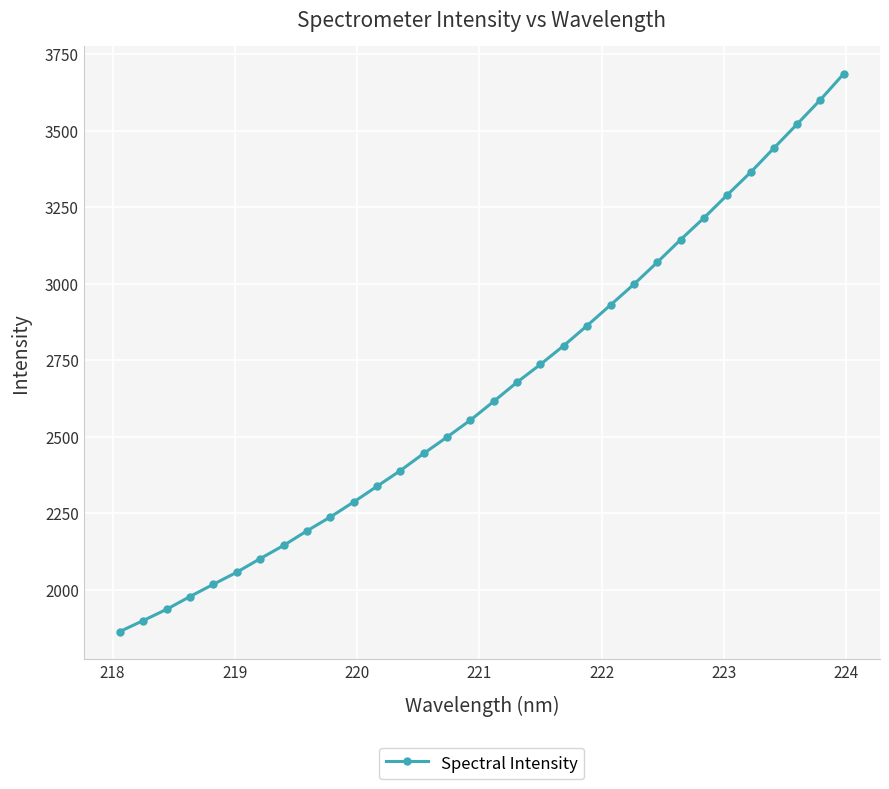

What is the smallest value displayed?

1863.5